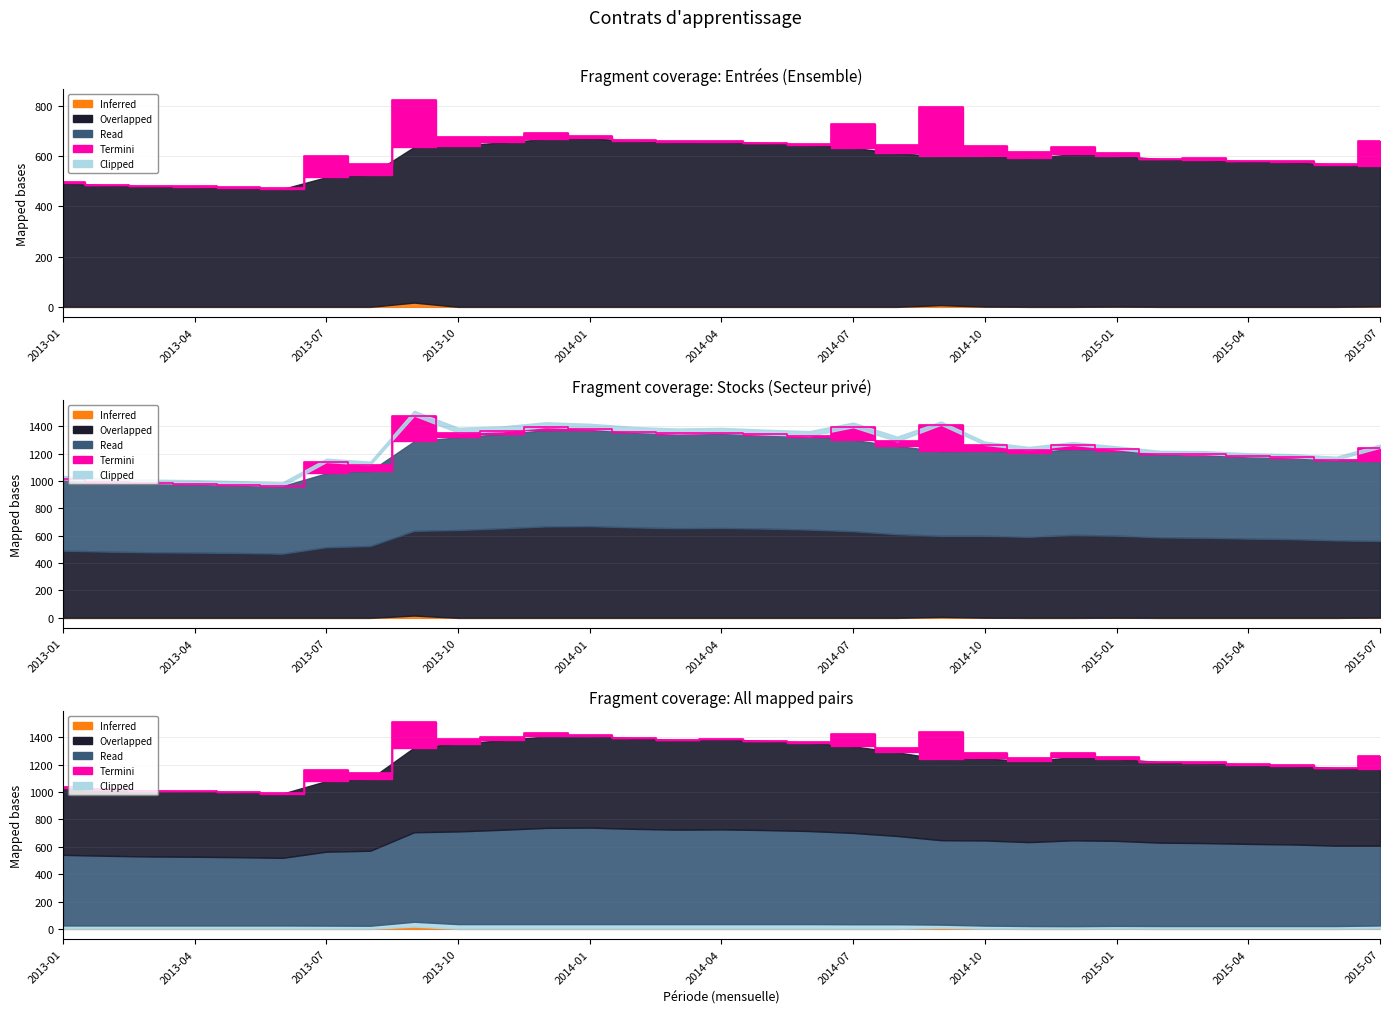

At how many categories does at least one series exceed 114?

31